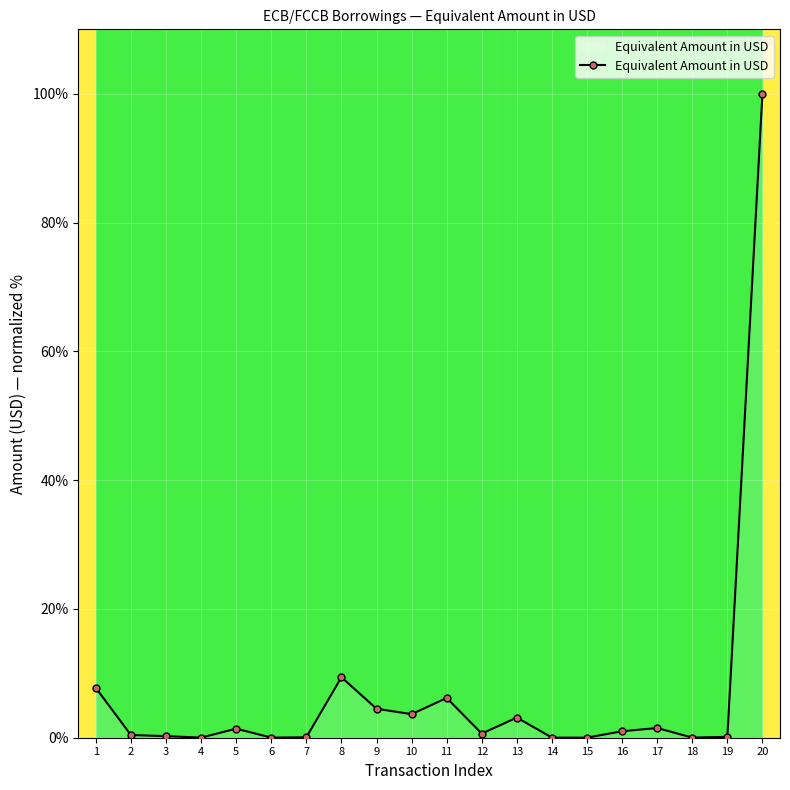

True or false: there are more than 2 points higher than both neighbors.

True